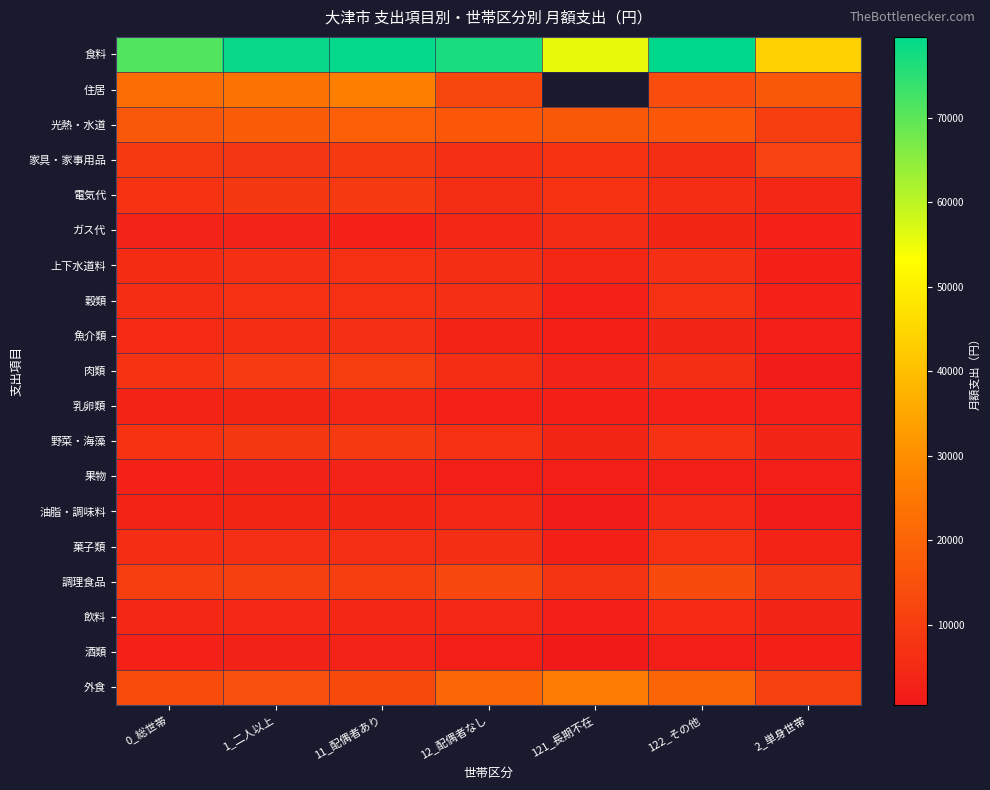

The 調理食品 series shows 10206.0 at 11_配偶者あり. True or false?

True